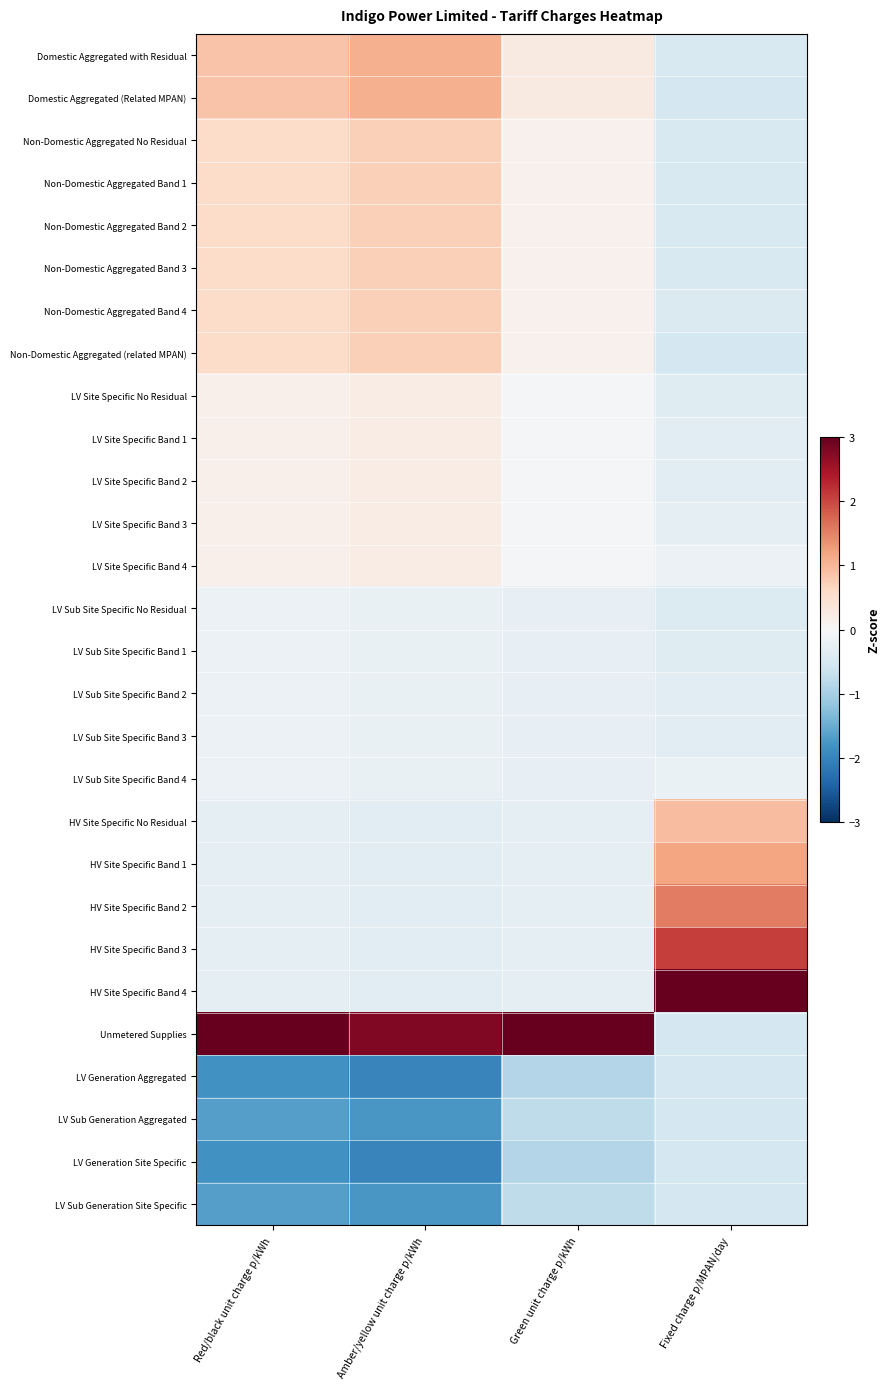

At which category is the sum across all series the highest?

Red/black unit charge p/kWh